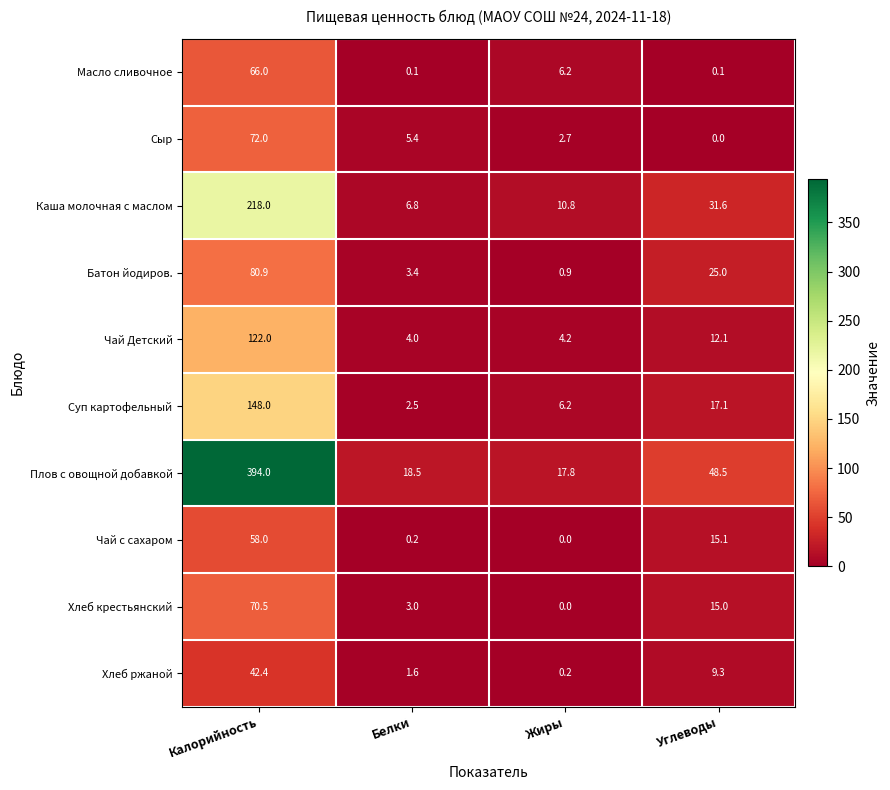

What is the total value across all series at Углеводы?

173.8